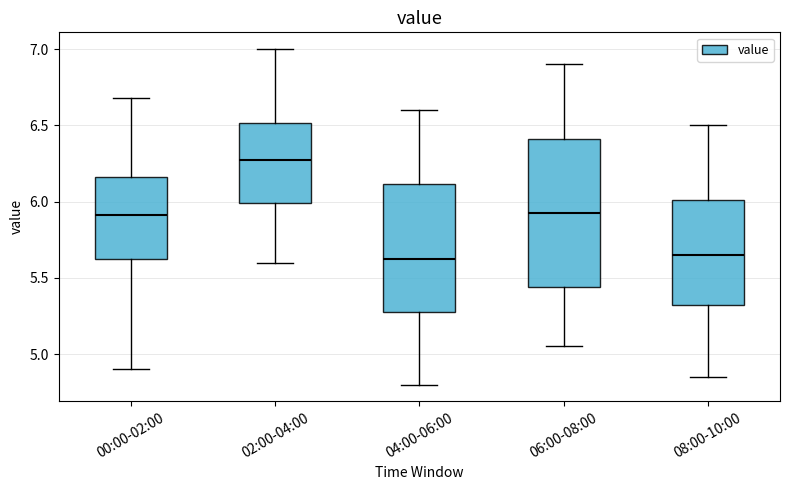

Where is the upper edge of the box for 08:00-10:00 on the y-axis? The values are not printed on the chart, so give them approximately, as read against the axis.

6.00